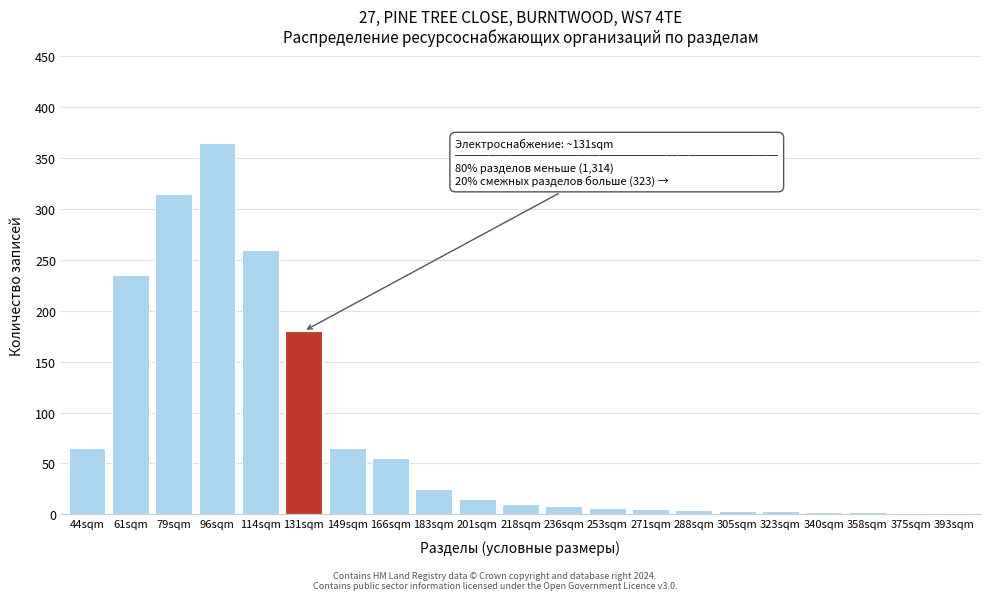

Which has a higher value, 114sqm or 61sqm?

114sqm